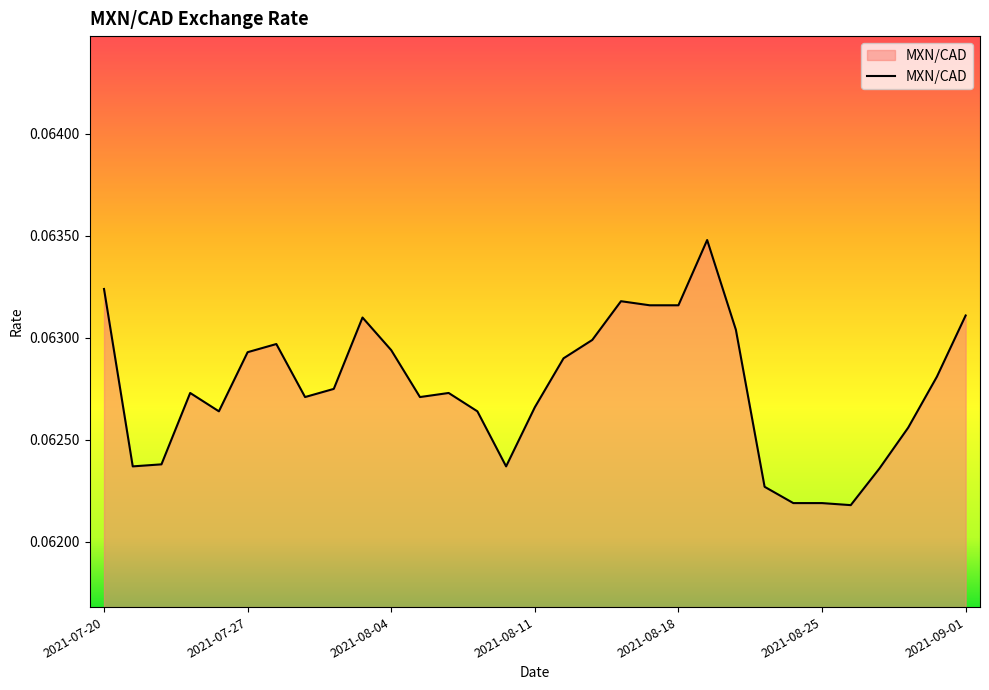

What is the average value?

0.1